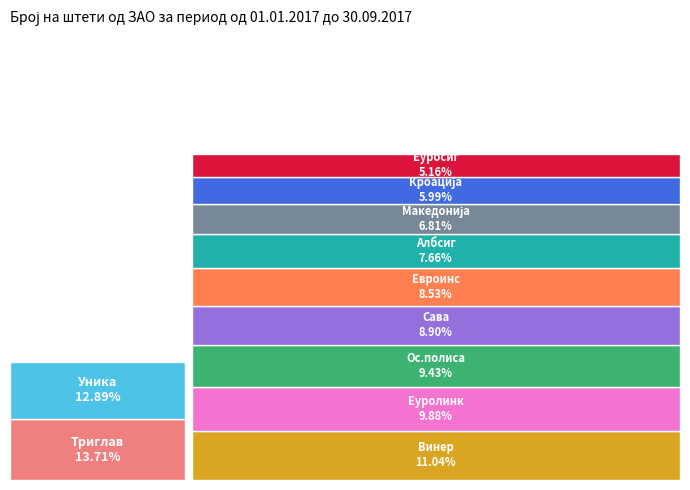

Does Триглав account for over 50% of the chart?

No